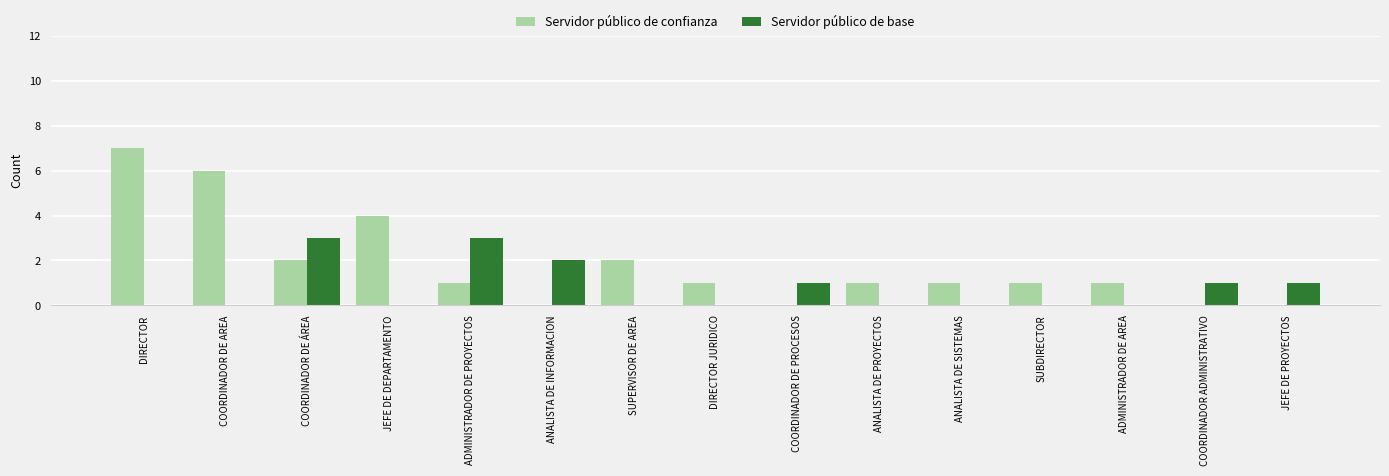

The value of Servidor público de confianza at SUBDIRECTOR is 2. True or false?

False